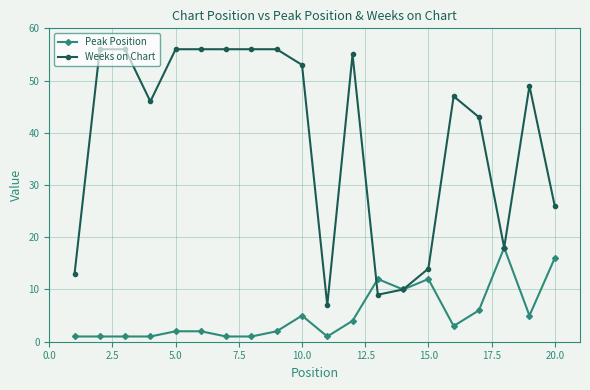

What is the minimum value for Weeks on Chart?

7